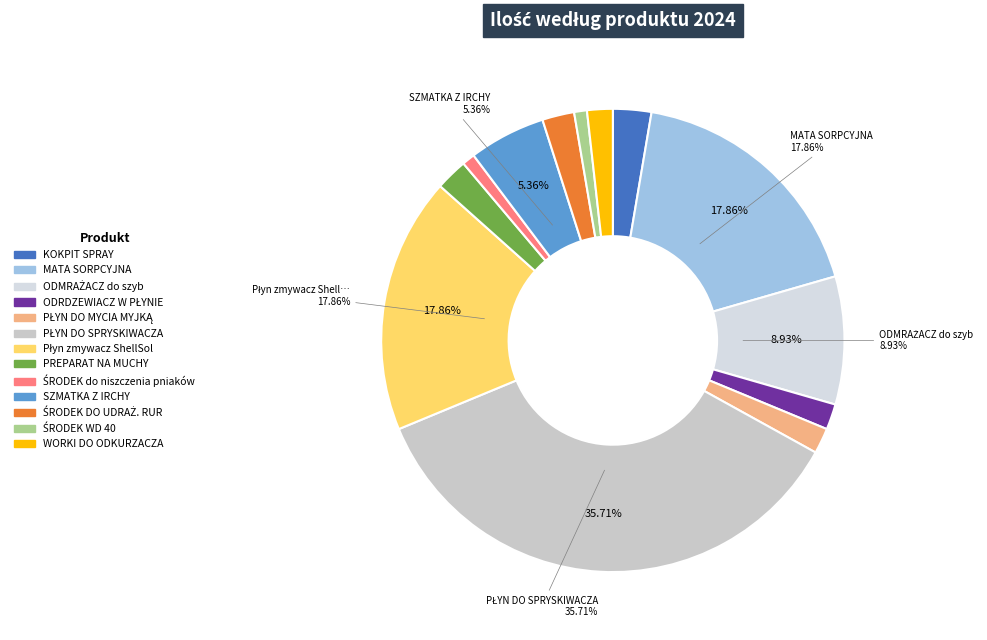

Is there any slice that represents more than half of the pie?

No